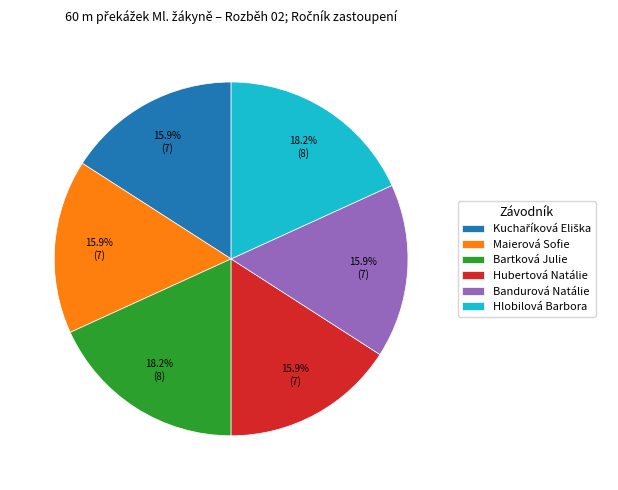

Approximately how many times larger is the value at Bartková Julie compared to Bandurová Natálie?

1.1